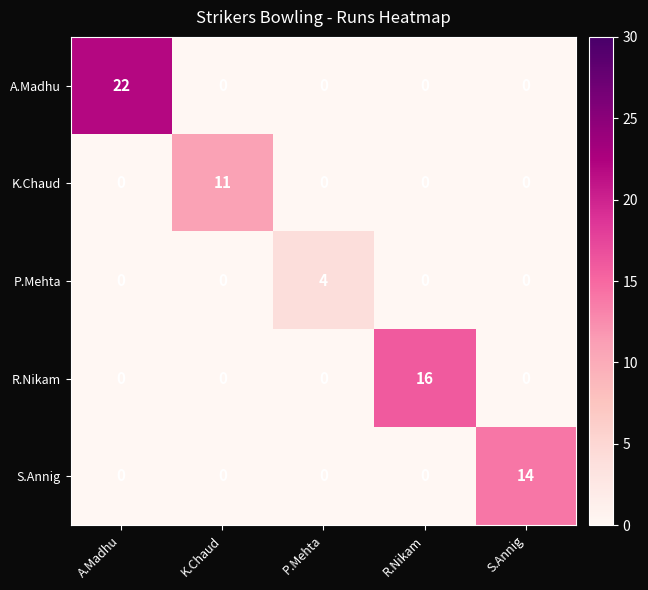

Which series has the largest total across all categories?

A.Madhu